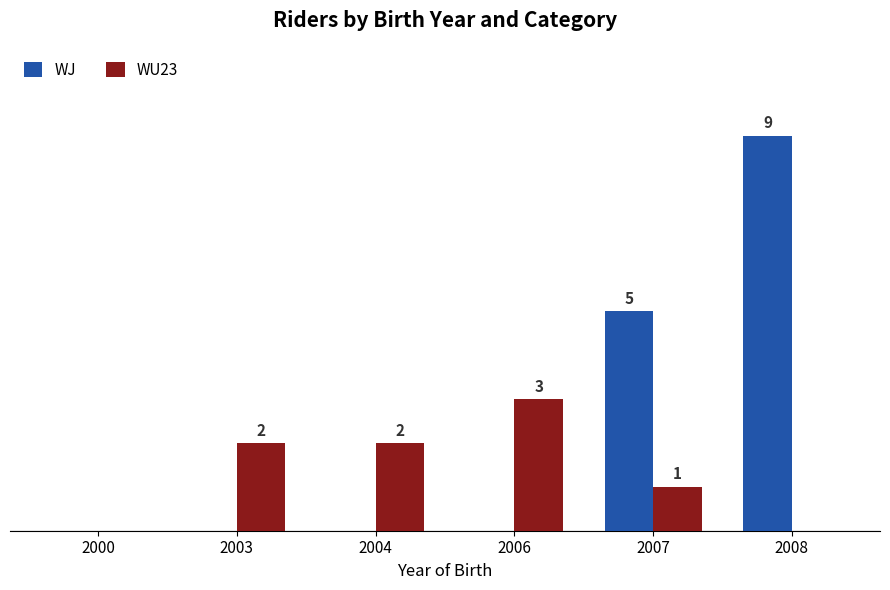

Which series has the largest total across all categories?

WJ